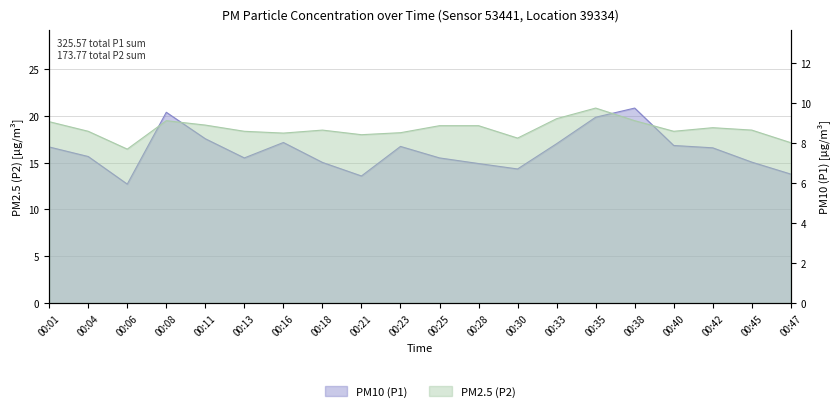

At which category is the sum across all series the highest?

00:38